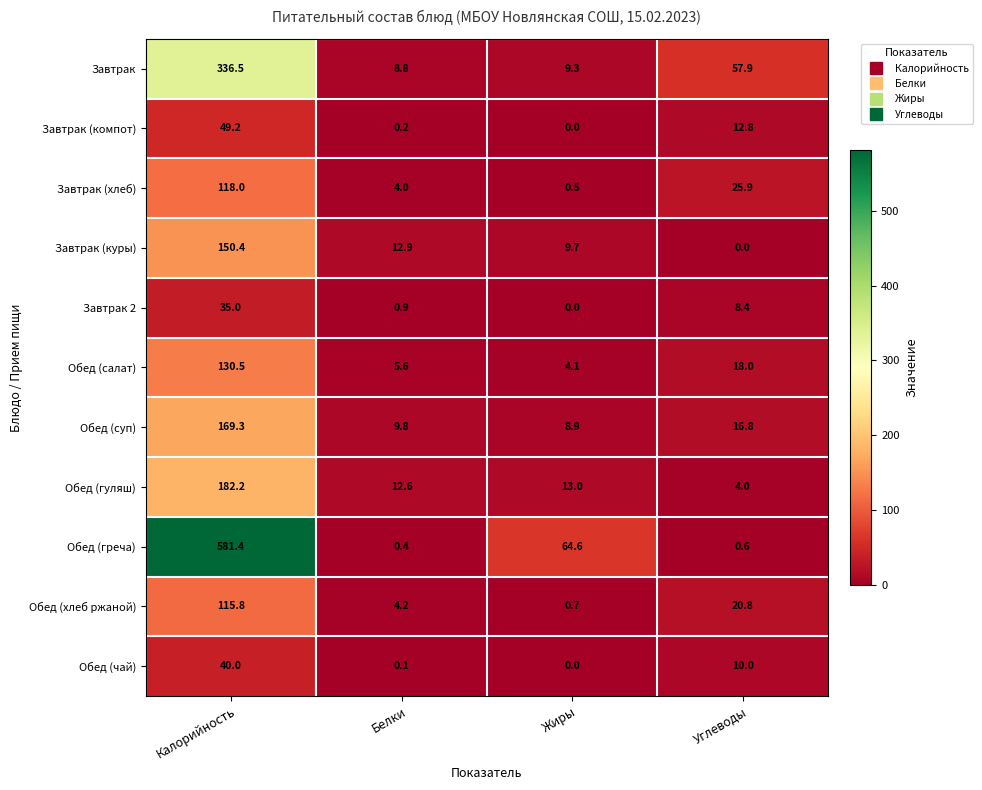

Read the Завтрак value at Углеводы.

57.9